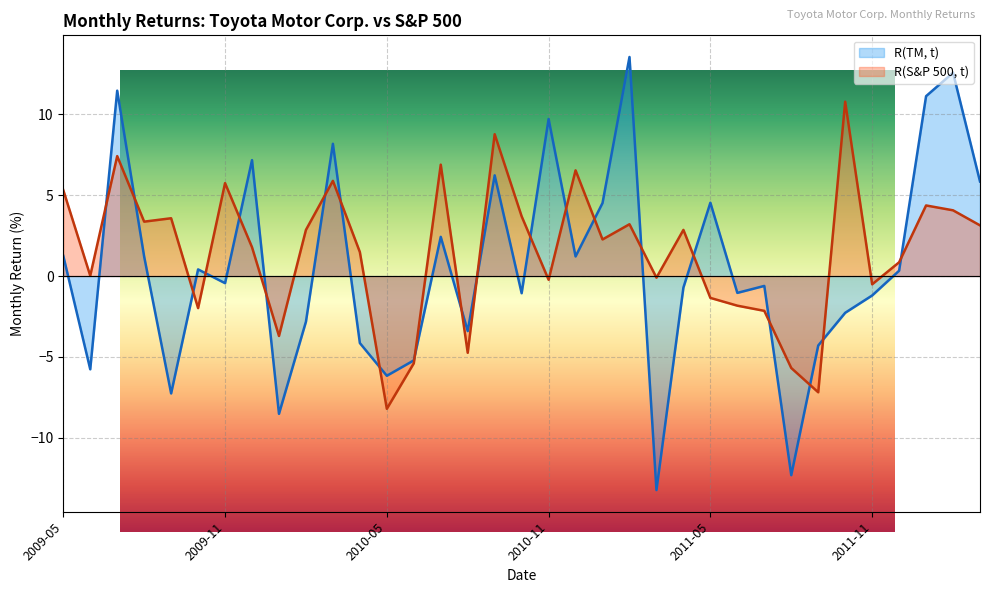

List the series in order of their overall mean, highest first.

R(S&P 500, t), R(TM, t)